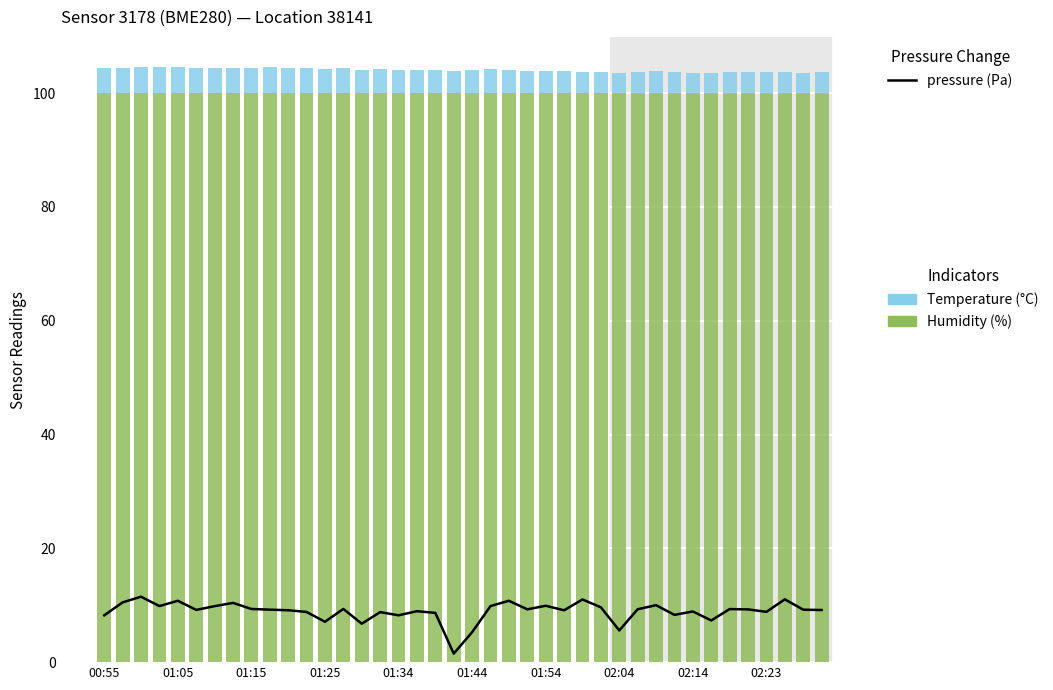

What are all the series names shown in the legend?

pressure (Pa), humidity, temperature